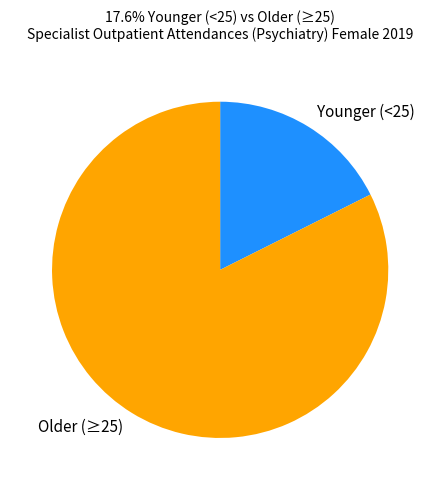

Is there any slice that represents more than half of the pie?

Yes